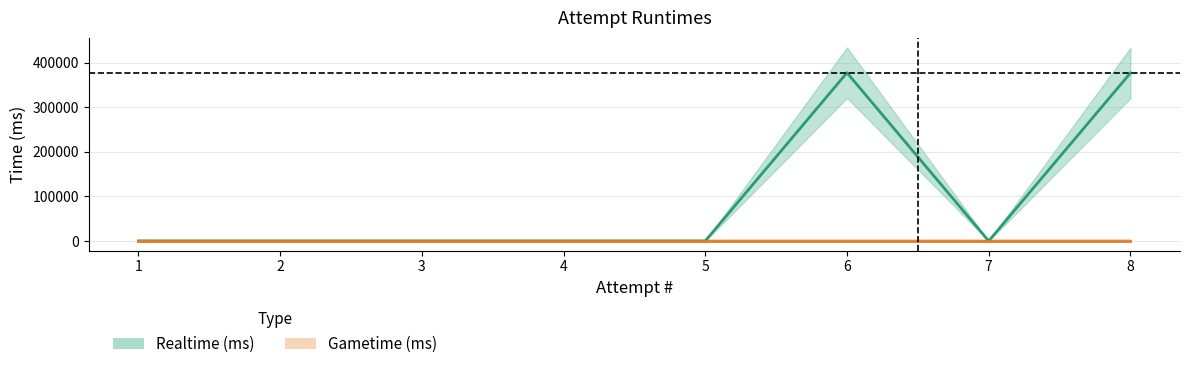

What is the difference between the maximum and minimum values?

377449